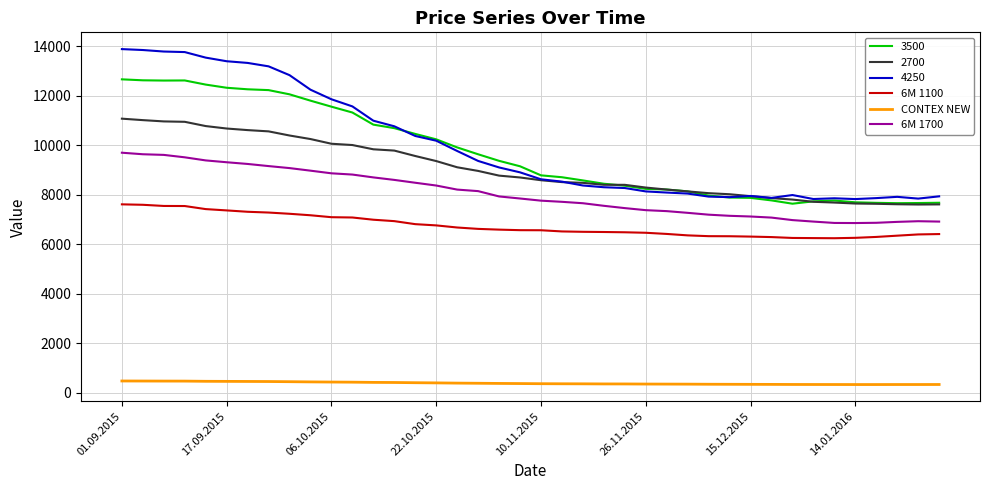

List the series in order of their peak value, lowest first.

CONTEX NEW, 6M 1100, 6M 1700, 2700, 3500, 4250